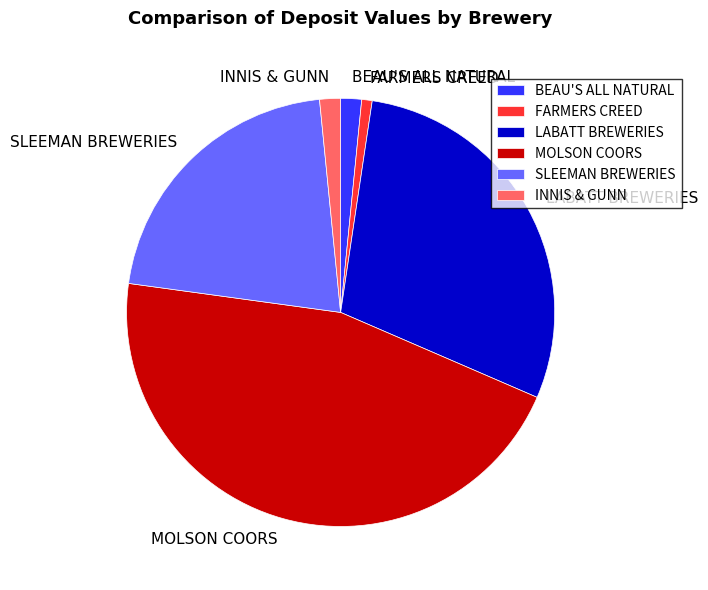

Which slice is the smallest?

FARMERS CREED